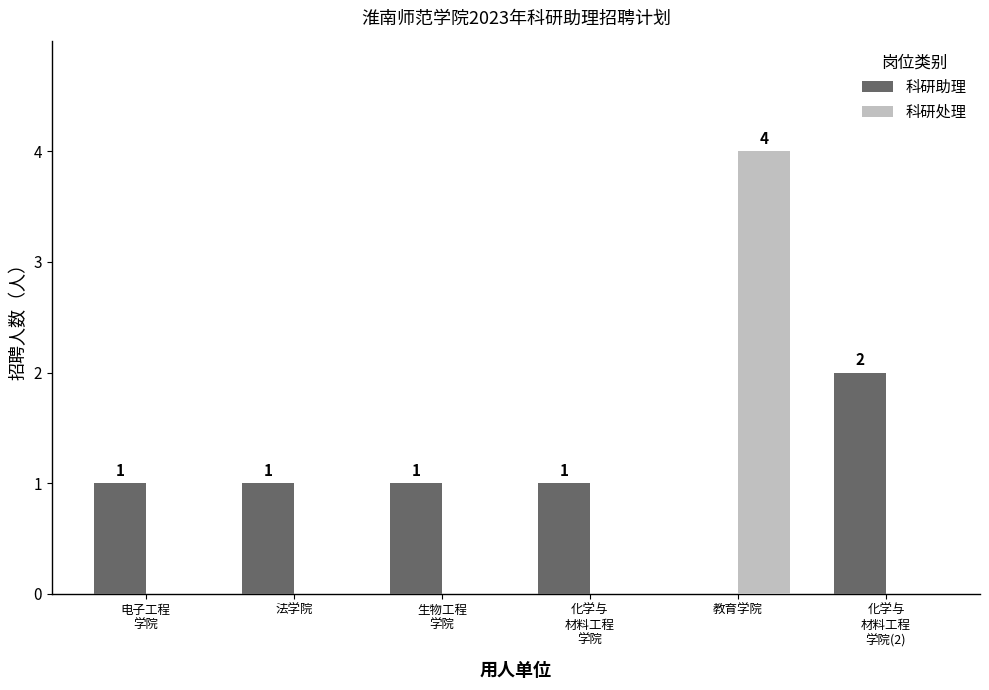

Is the value of 科研处理 at 法学院 greater than the value of 科研助理 at 化学与
材料工程
学院?

No